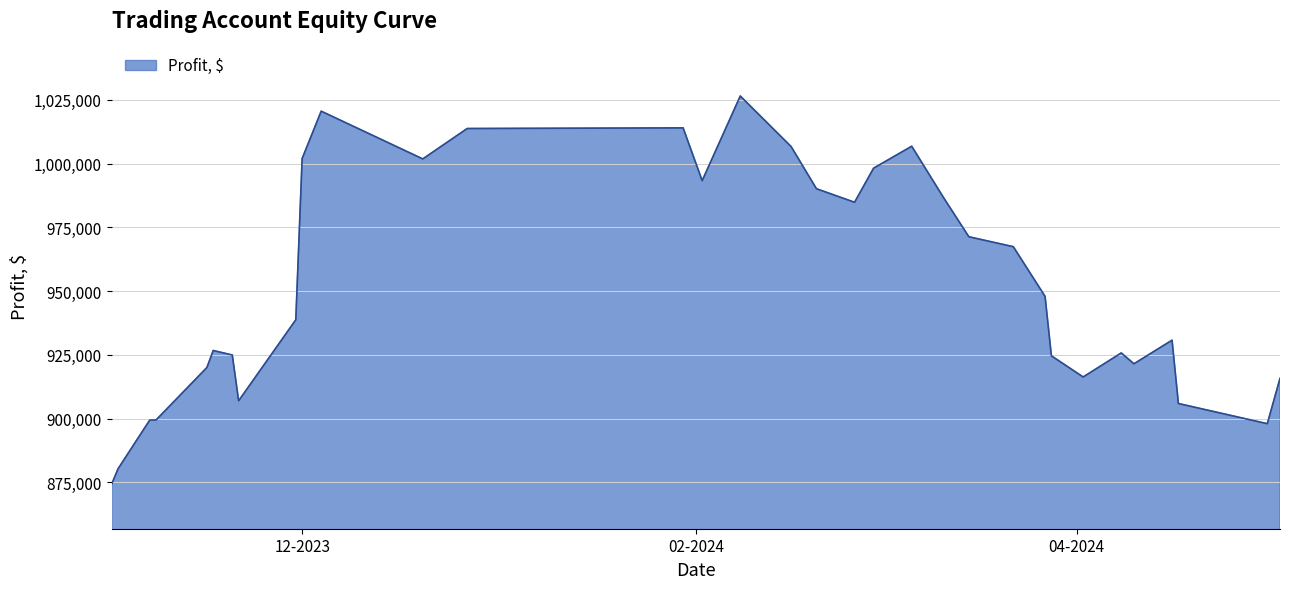

Count the number of data series in this chart.

1